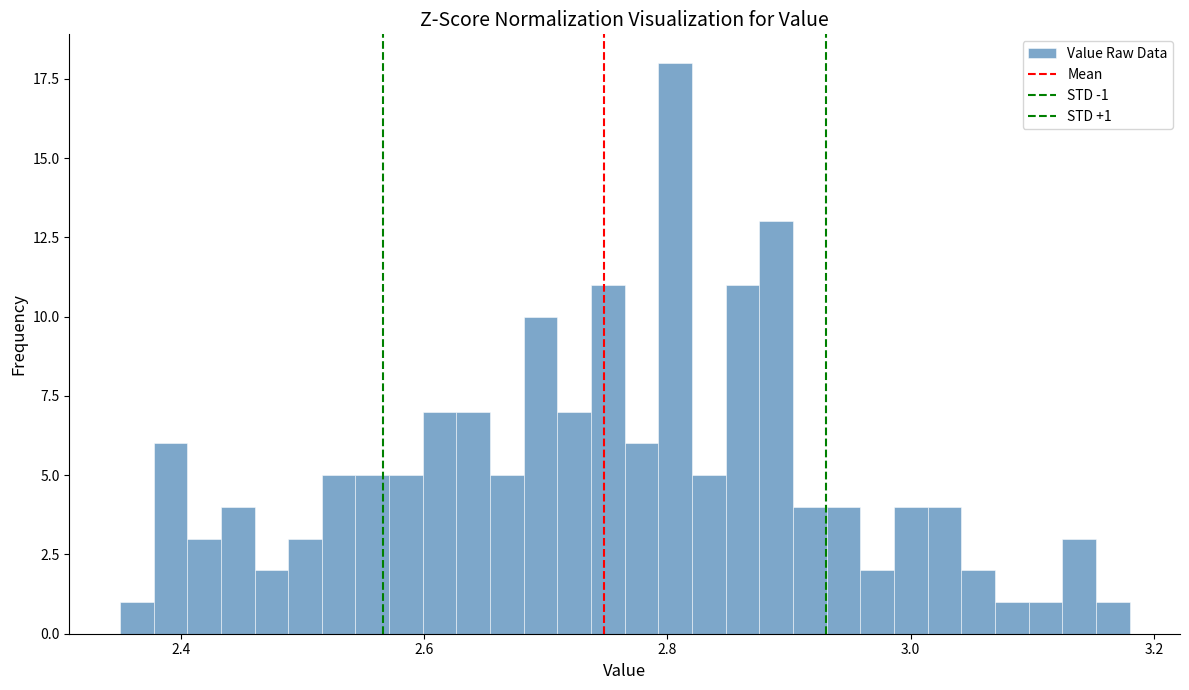

Around what value on the x-axis is the tallest bar? Give the approximate position of its centre, as read against the axis.

2.80